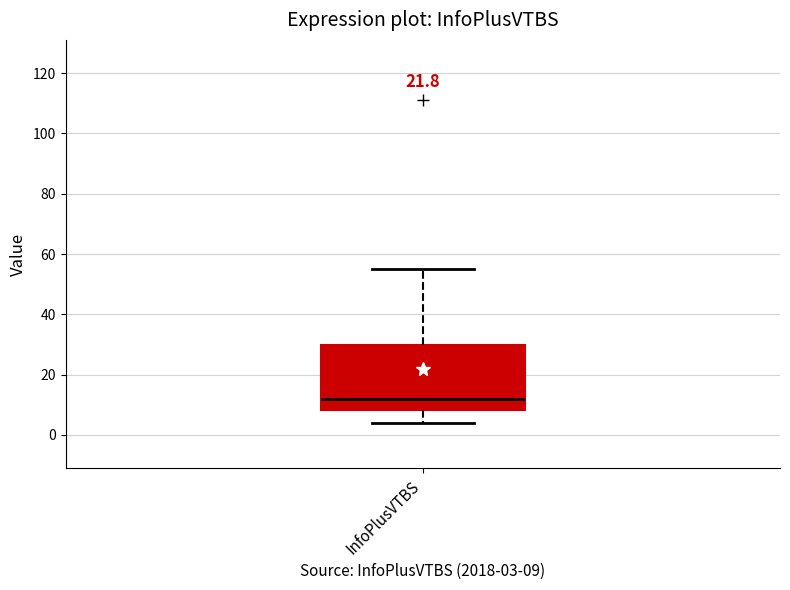

Read this box plot against the y-axis: the position of the median line, the range covered by the box, and the ends of both whiskers. The values are not printed on the chart, so give them approximately, as read against the axis.

median 12, box 8 to 30, whiskers 4 to 56